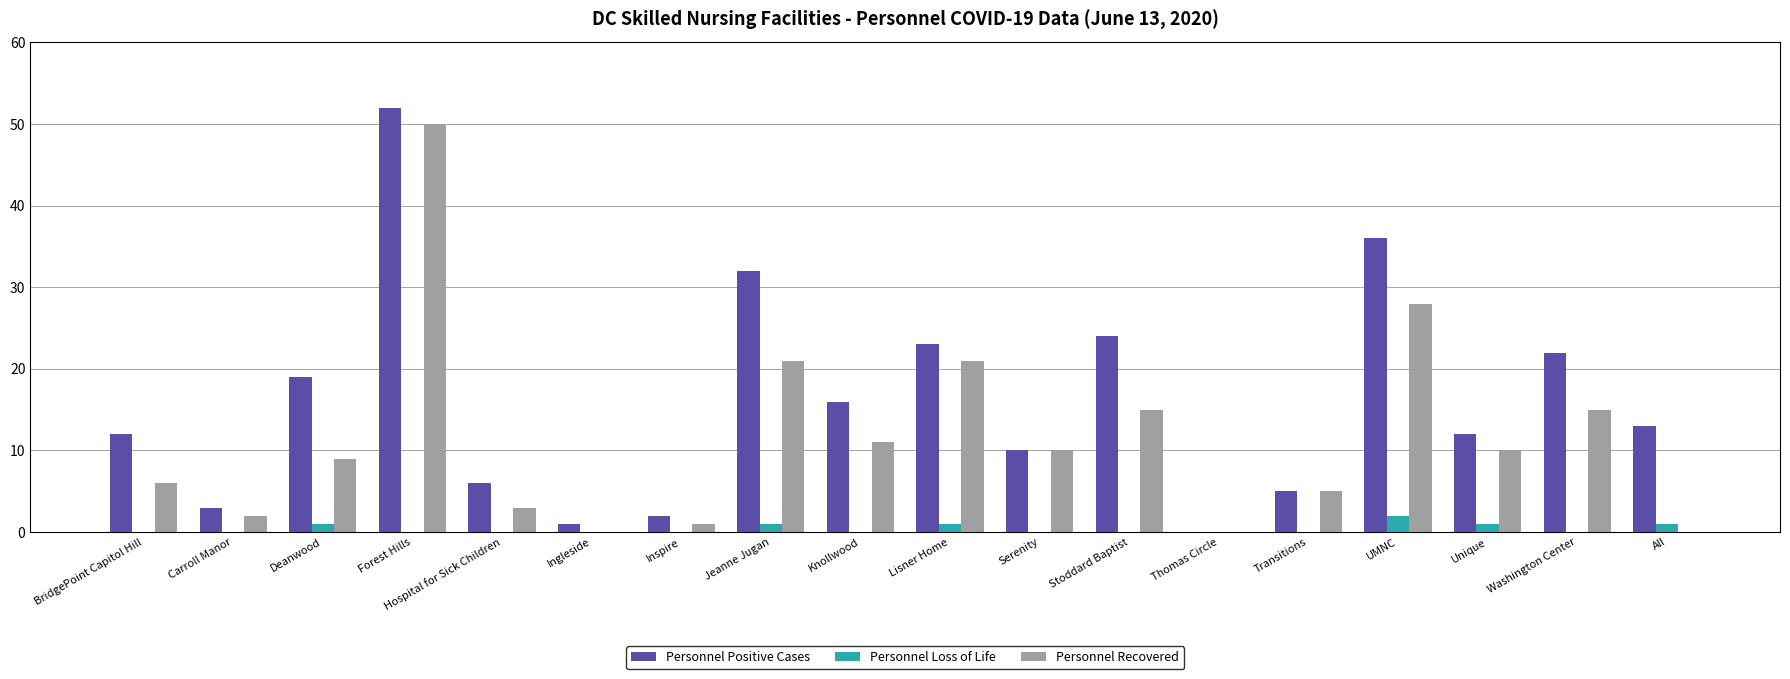

At which category is the sum across all series the highest?

Forest Hills